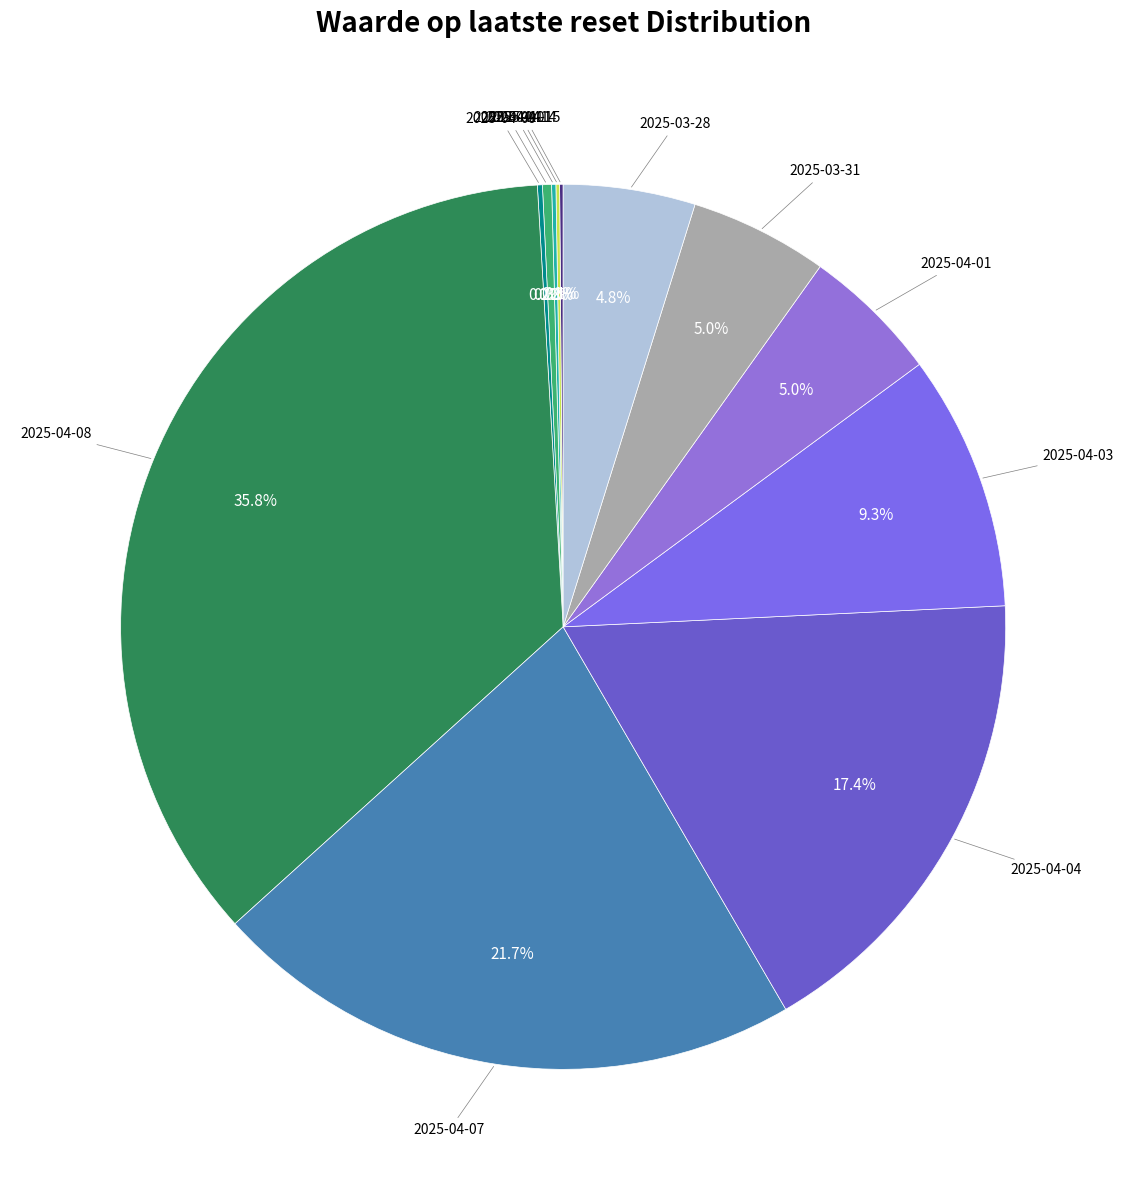

Which slice is the largest?

2025-04-08